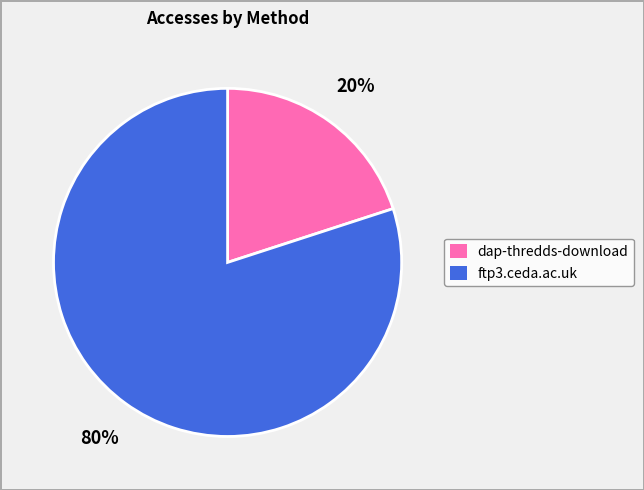

Is there any slice that represents more than half of the pie?

Yes